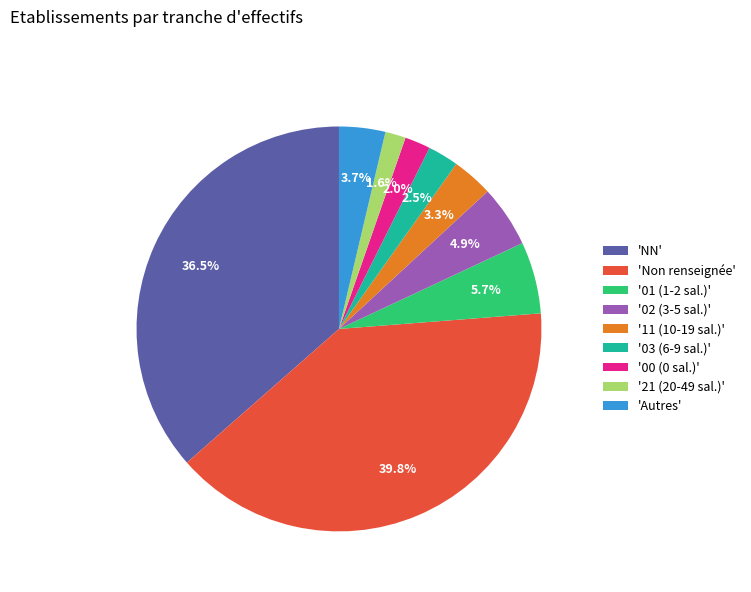

Which slice is the largest?

'Non renseignée'